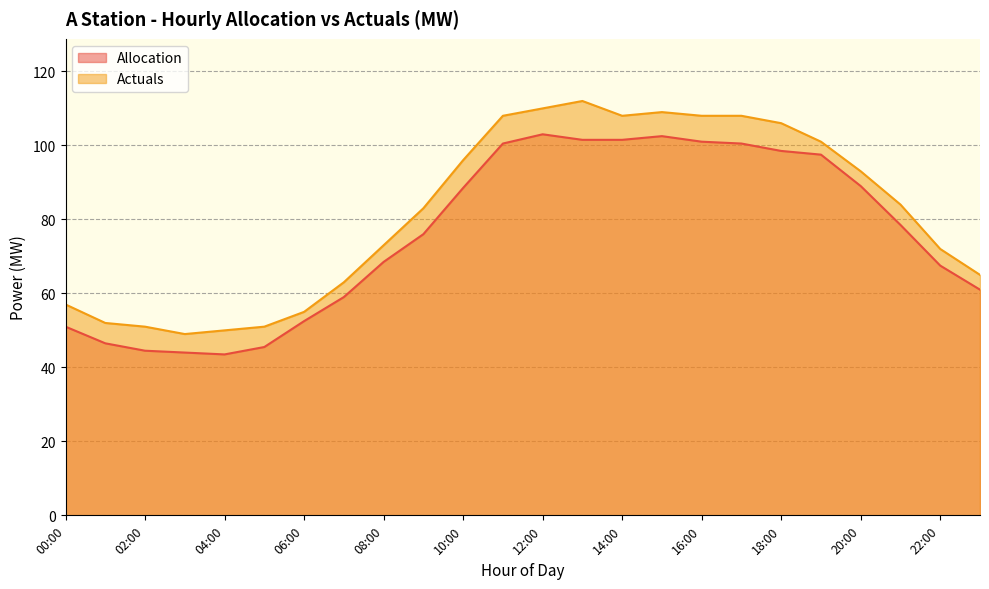

What is the sum of the Allocation values at 09:00 and 02:00?

120.5